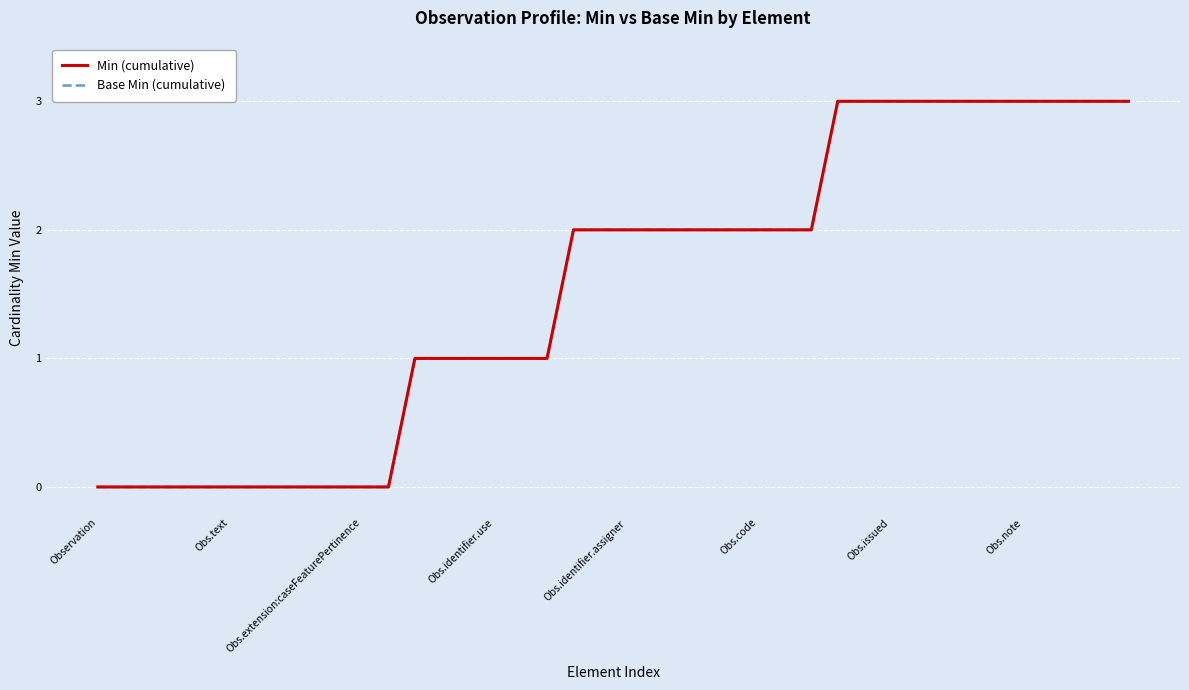

True or false: Min (cumulative) has more than 0 interior local peaks.

False